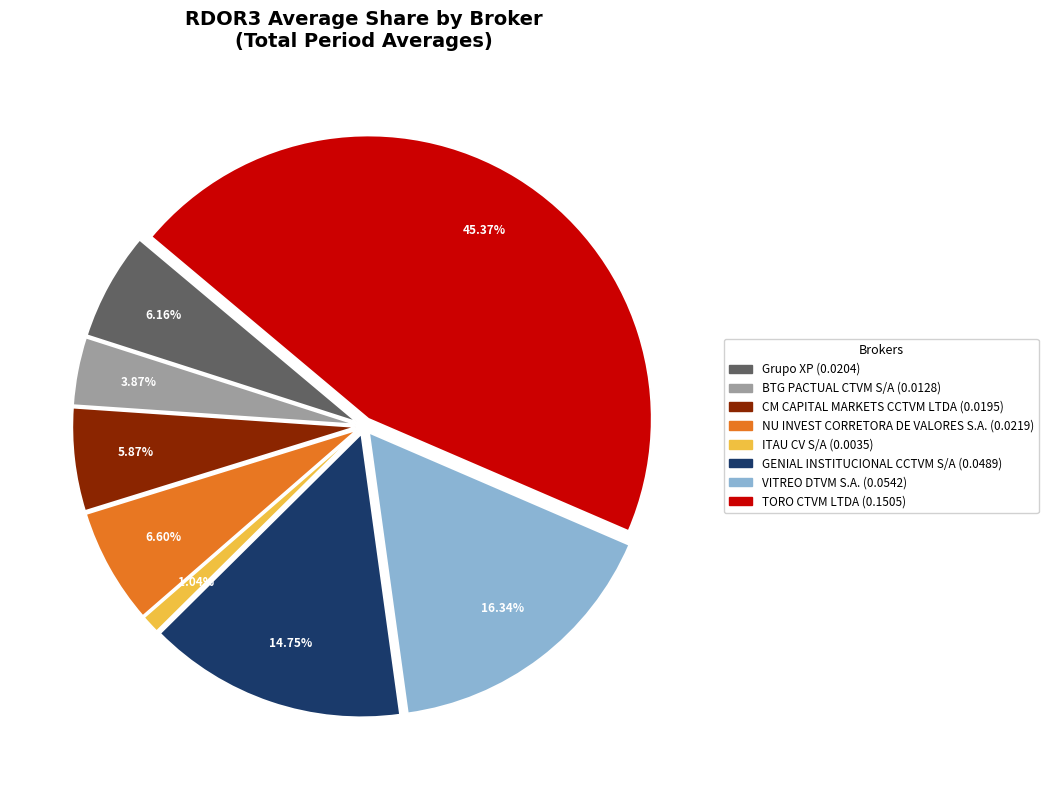

Which category has the biggest portion of the pie?

TORO CTVM LTDA